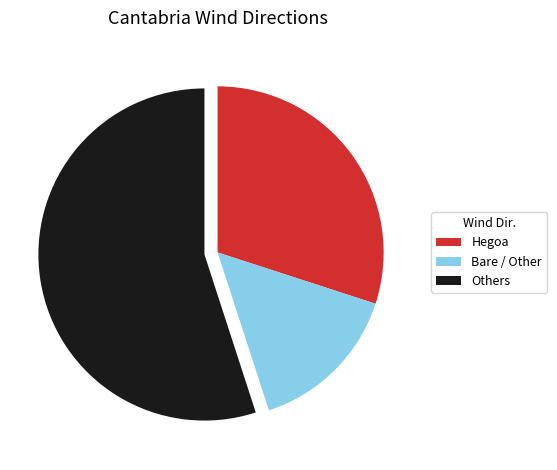

Does any single category account for the majority?

Yes